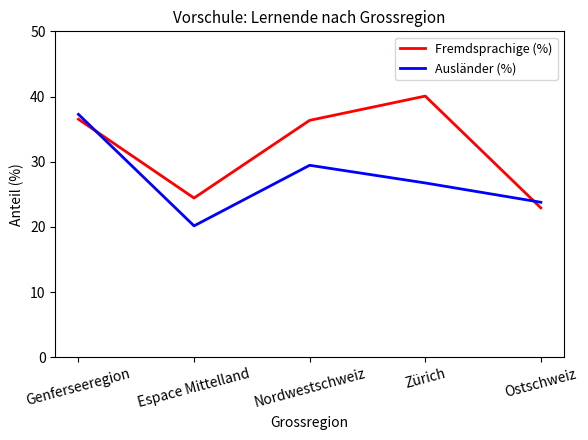

How many values in the Ausländer (%) series are below 26?

2